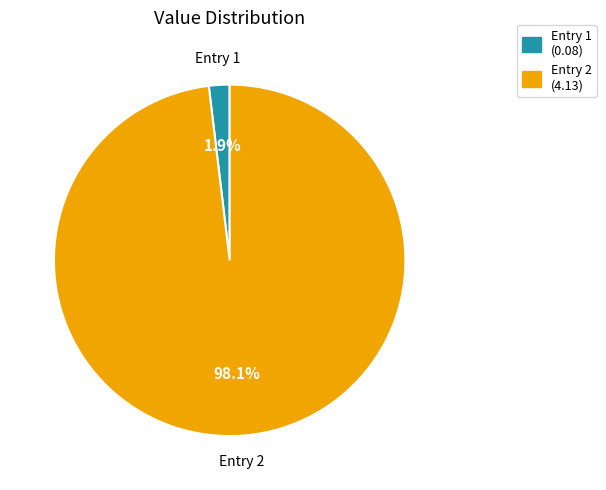

Which category has the biggest portion of the pie?

Entry 2